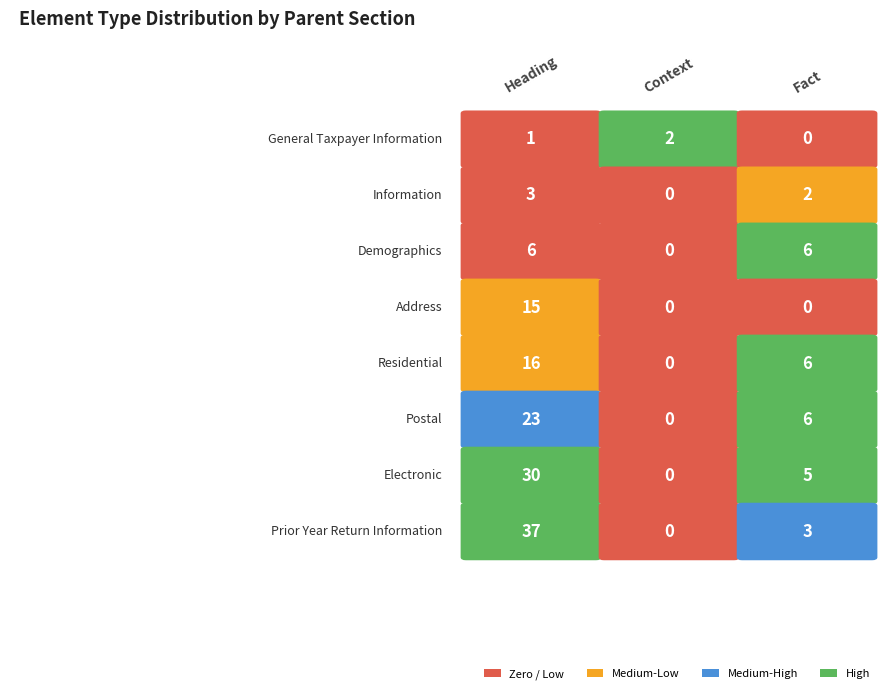

Rank the categories by Context value from highest to lowest.

General Taxpayer Information, Information, Demographics, Address, Residential, Postal, Electronic, Prior Year Return Information